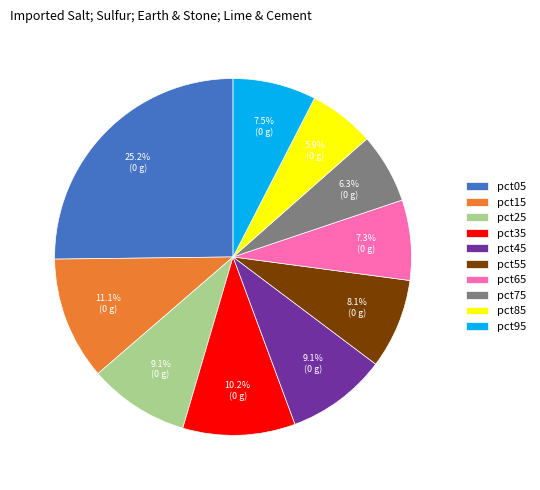

How many slices are in this pie chart?

10